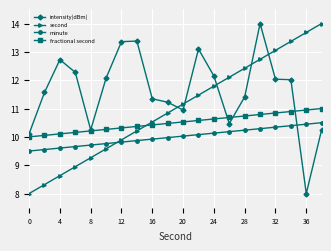

True or false: second has more than 2 points higher than both neighbors.

False